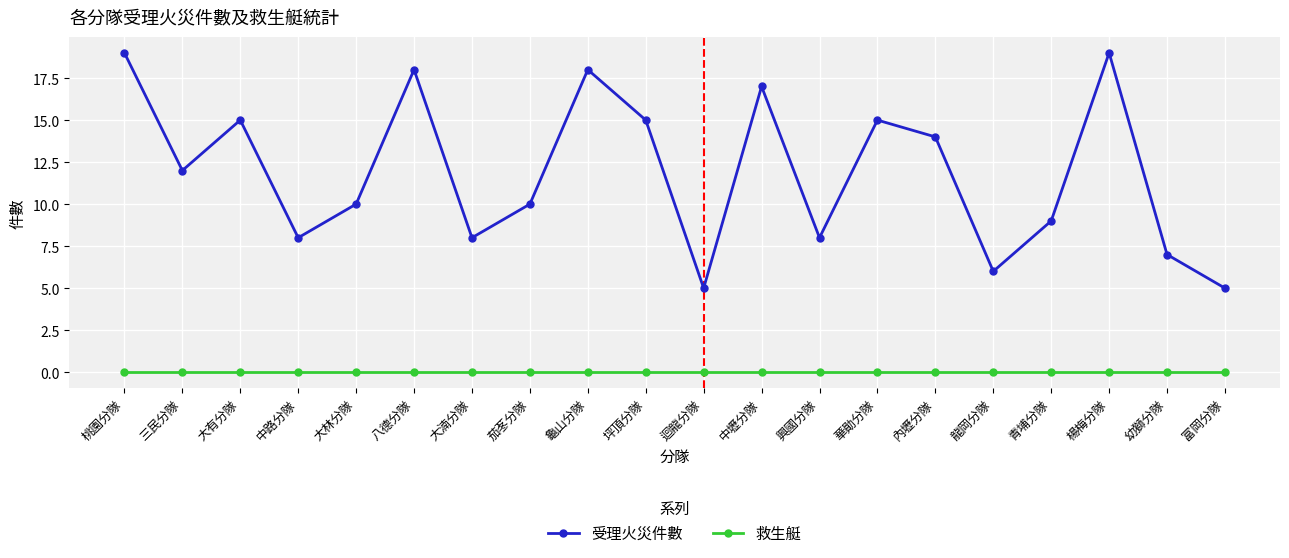

Is this an area chart (filled region under the line)?

No